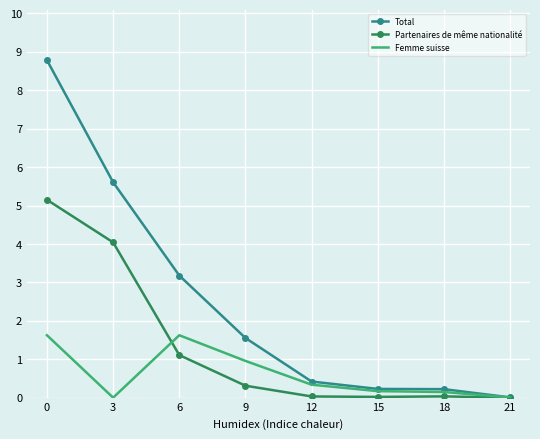

What is the total value across all series at 6?

5.9